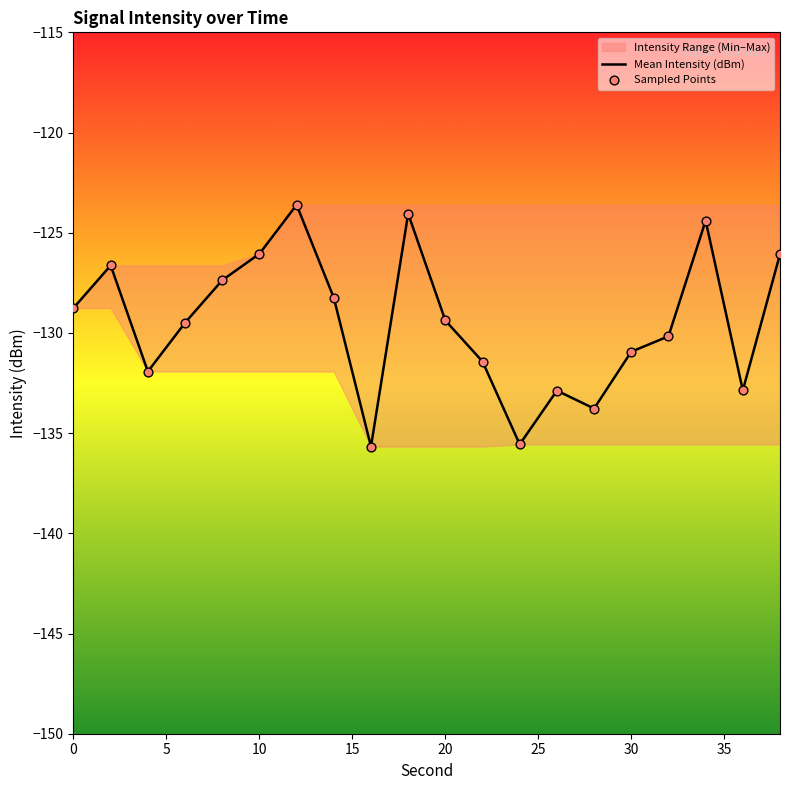

Which series contains the highest Y value?

Mean Intensity (dBm)